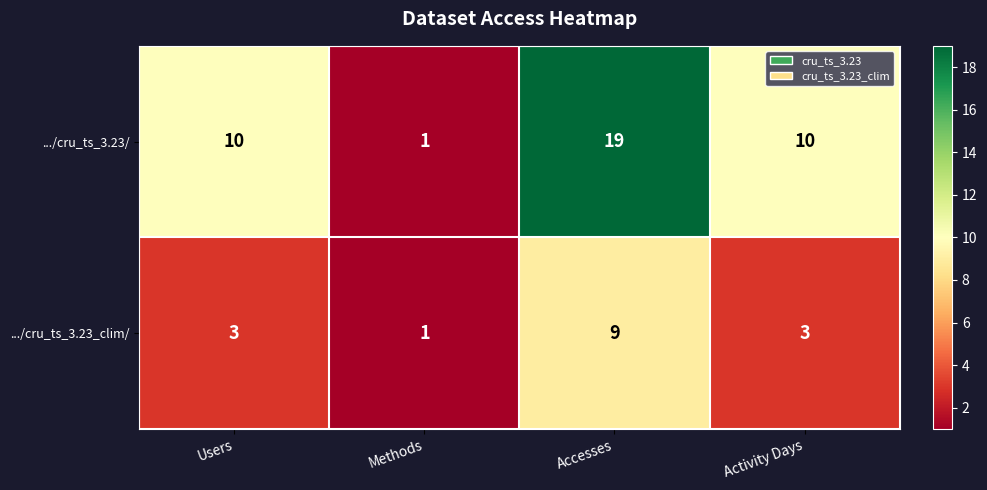

How many .../cru_ts_3.23/ values are between 10 and 19?

3